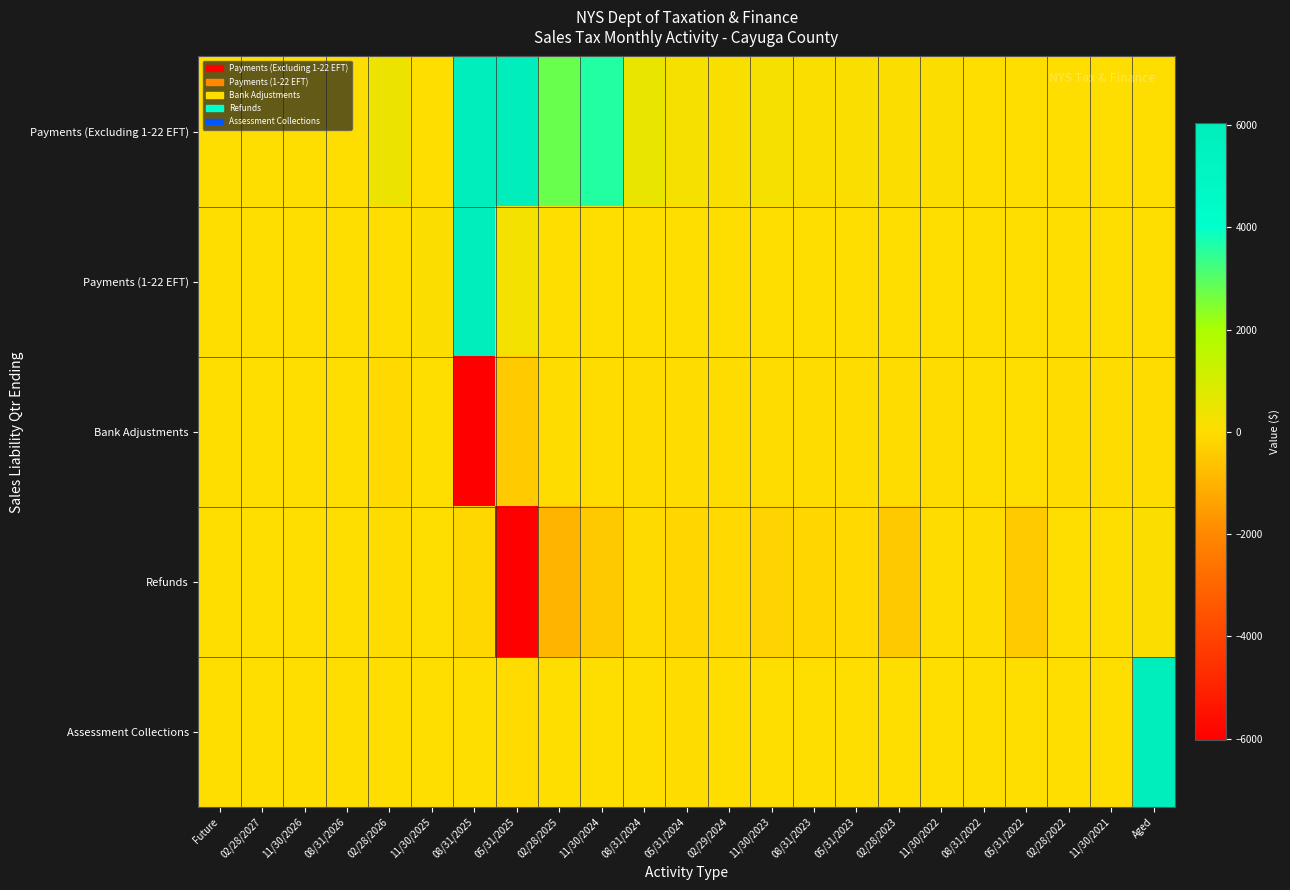

Which label corresponds to the smallest value in the chart?

05/31/2025